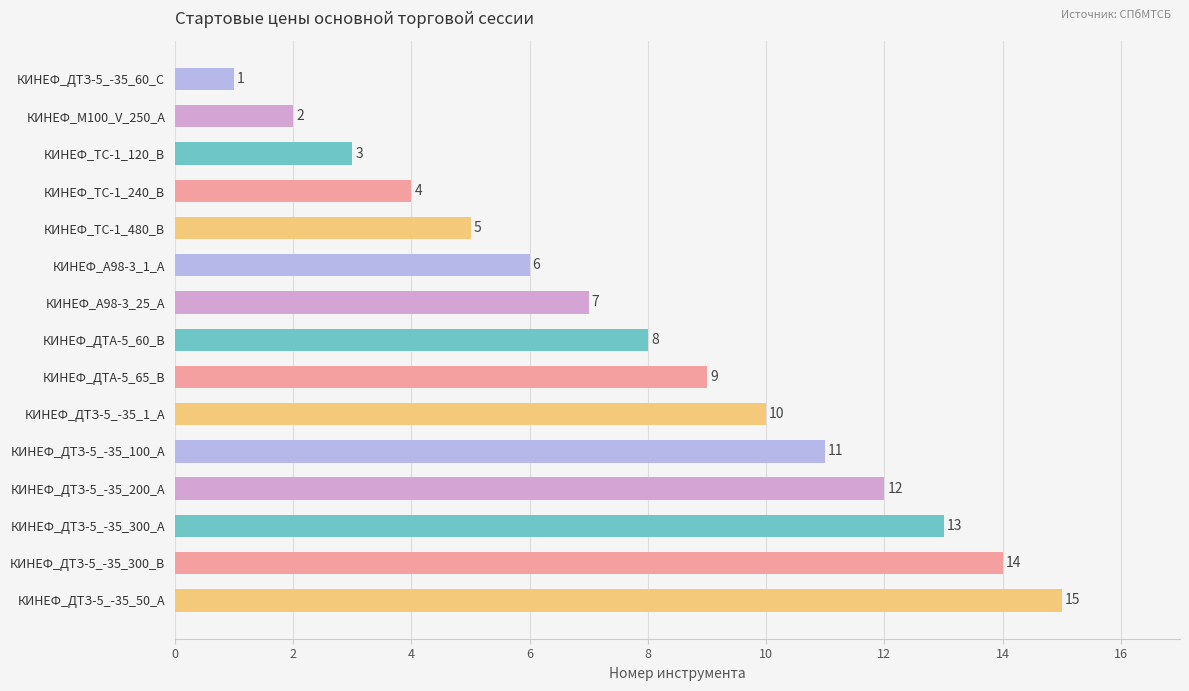

Where is the data nearest to the value 8?

КИНЕФ_ДТА-5_60_В